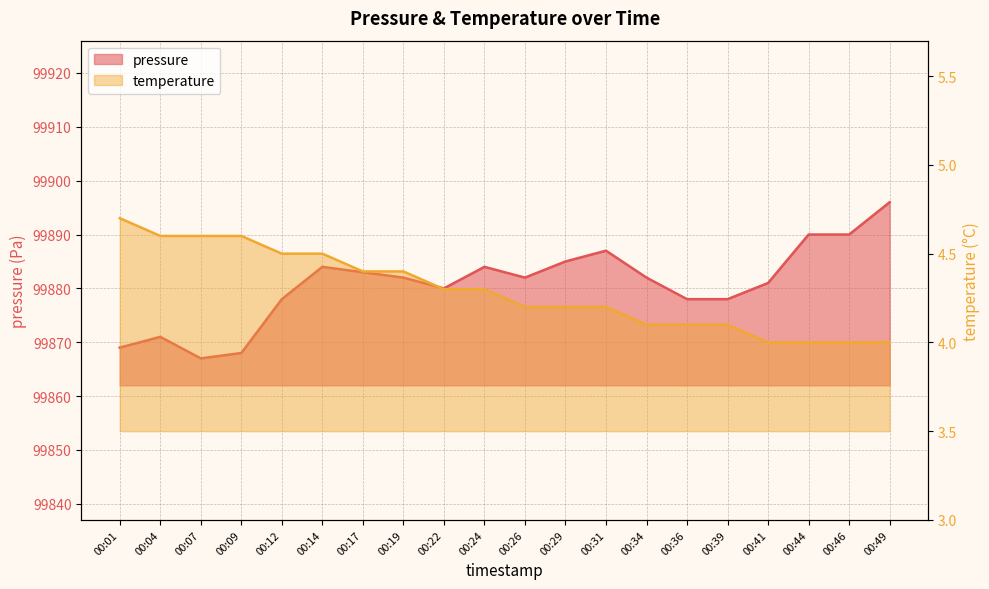

Between 00:29 and 00:39, which series saw the biggest shift?

pressure